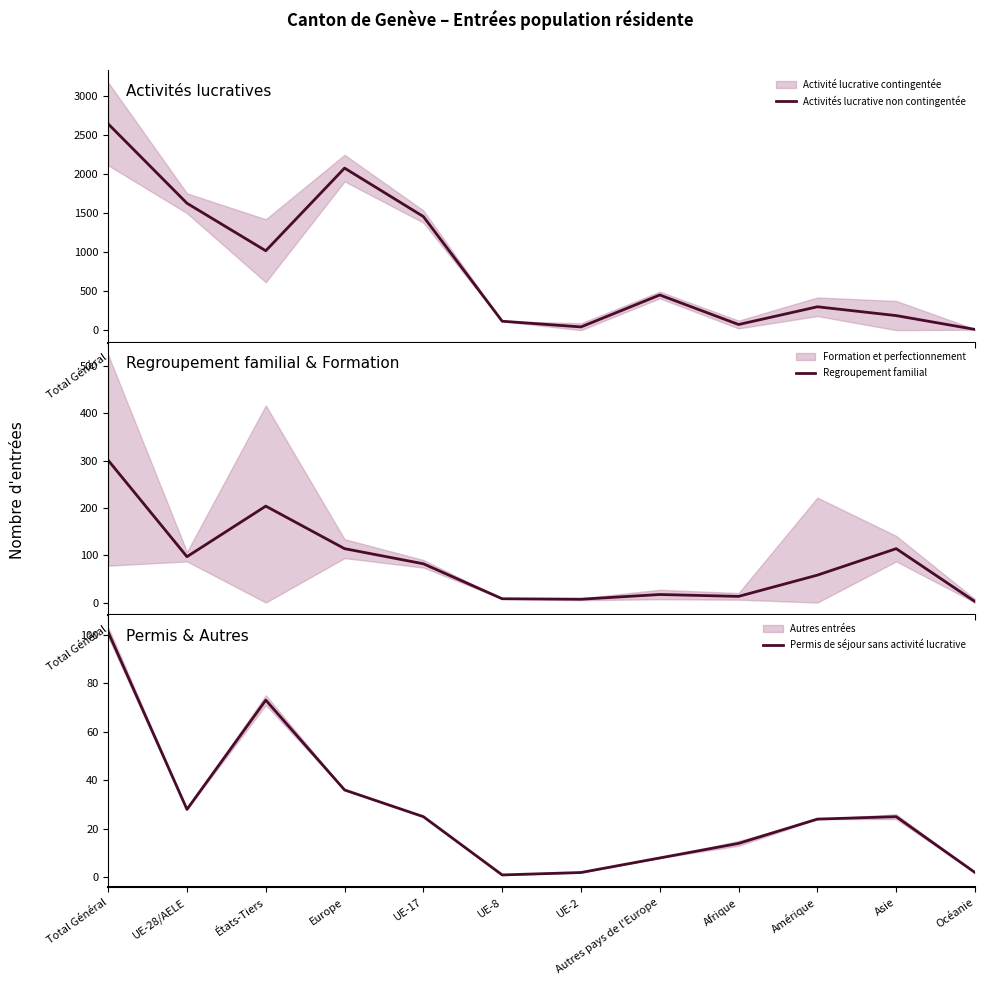

How many data points in Regroupement familial are less than 82?

6